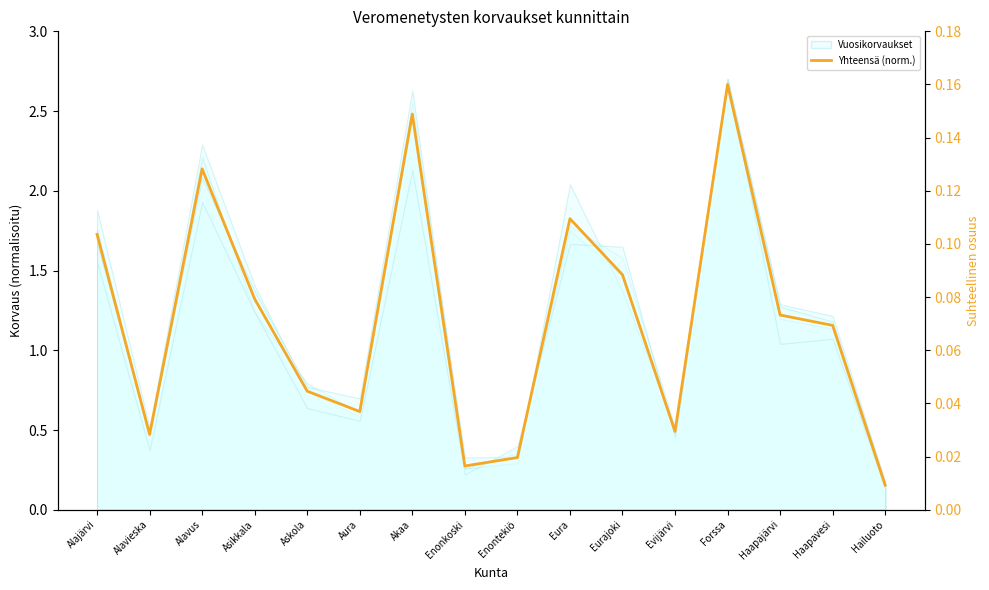

At which label is the value closest to 0?

Hailuoto